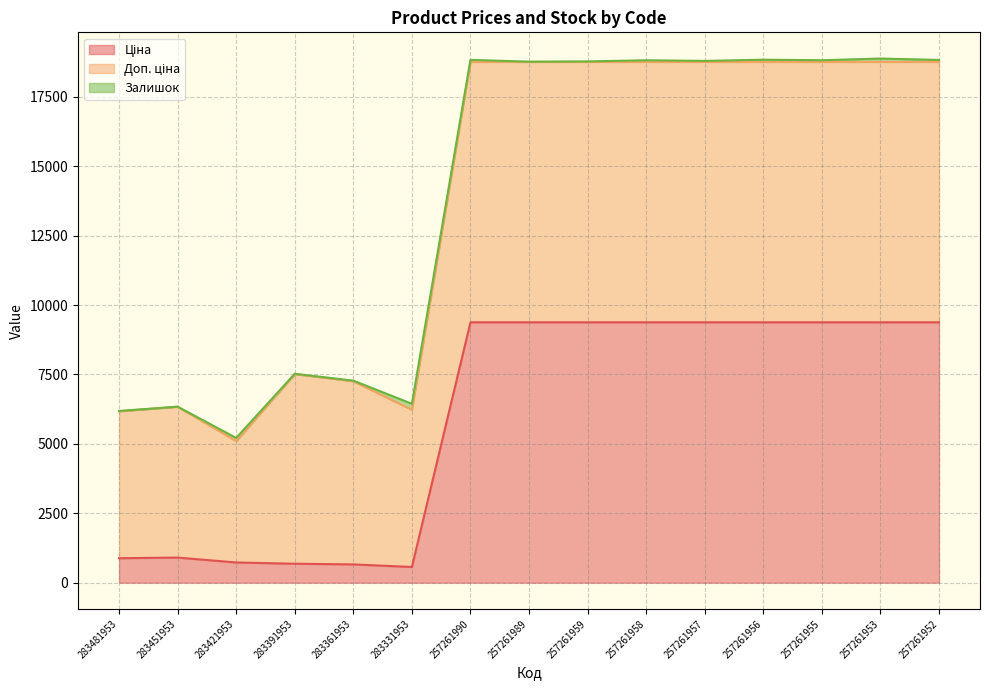

What is the highest value of the Доп. ціна series?

9379.3